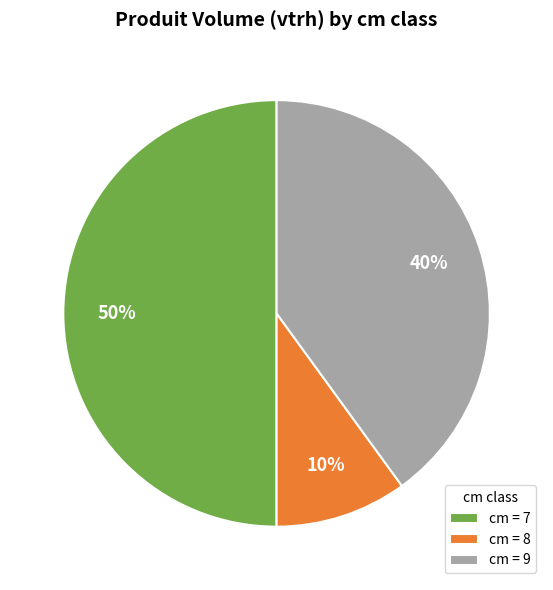

How many segments does this pie chart have?

3